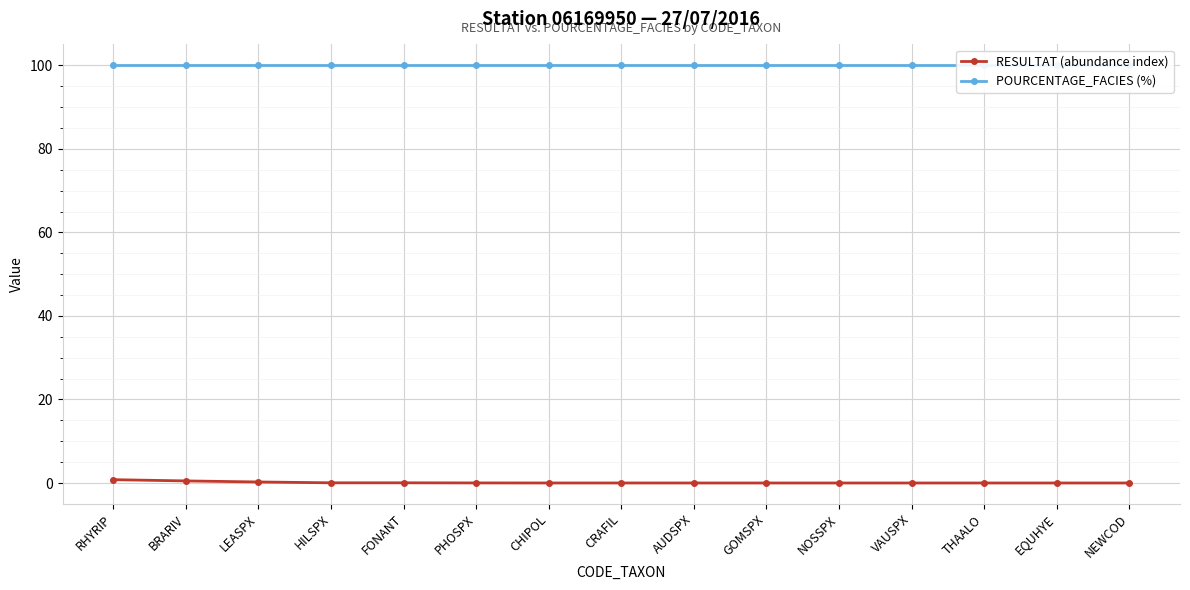

What is the difference between the highest and lowest values at FONANT?

100.0